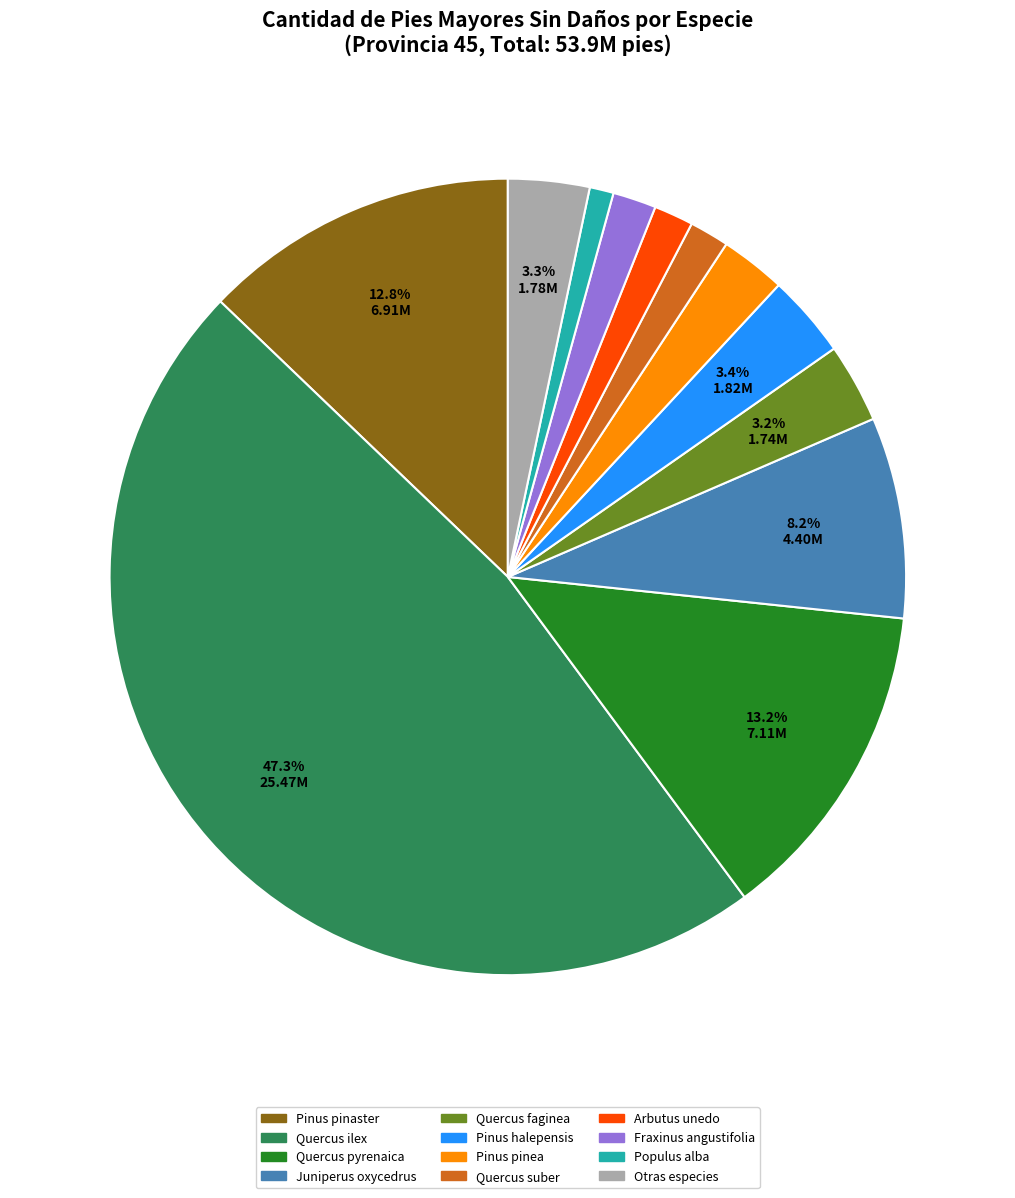

How many slices are in this pie chart?

12